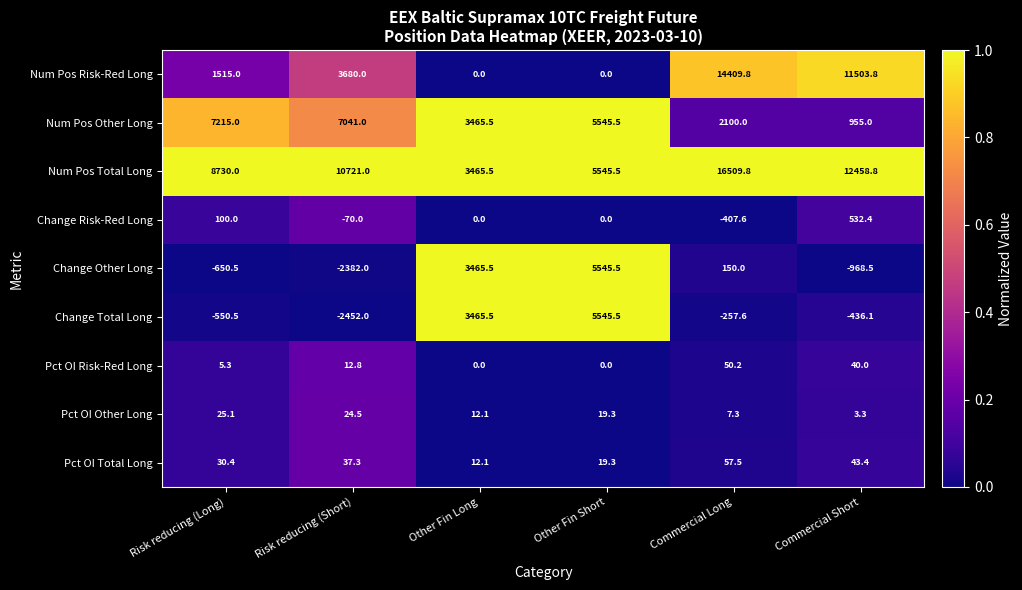

What is the greatest value displayed?

16509.8